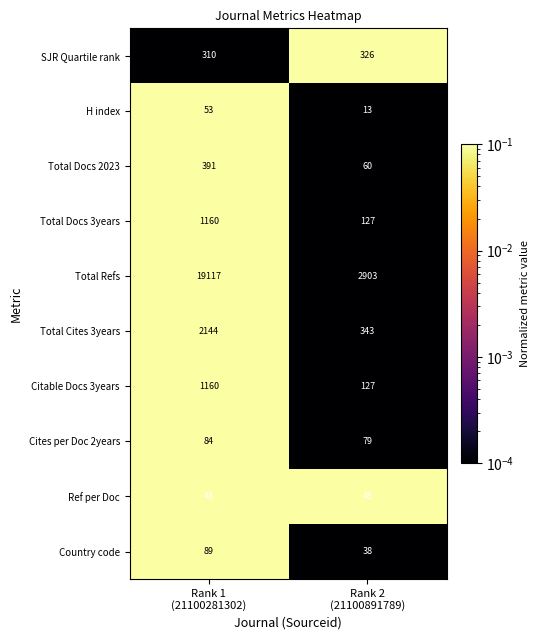

Which series has the largest total across all categories?

Total Refs